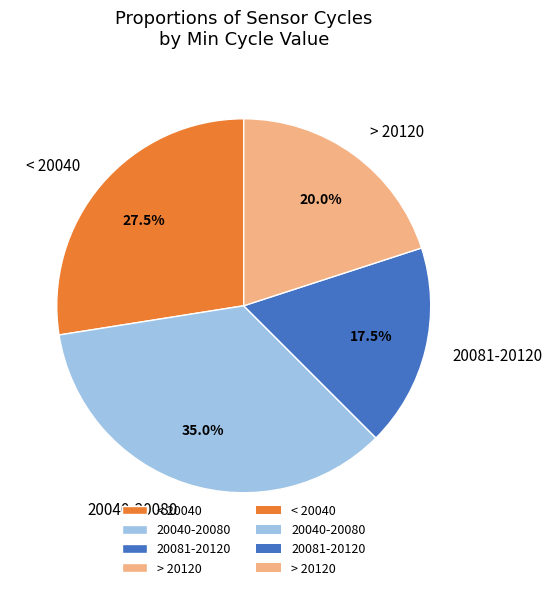

Combined, what portion of the pie is < 20040 and 20081-20120?

45.0%